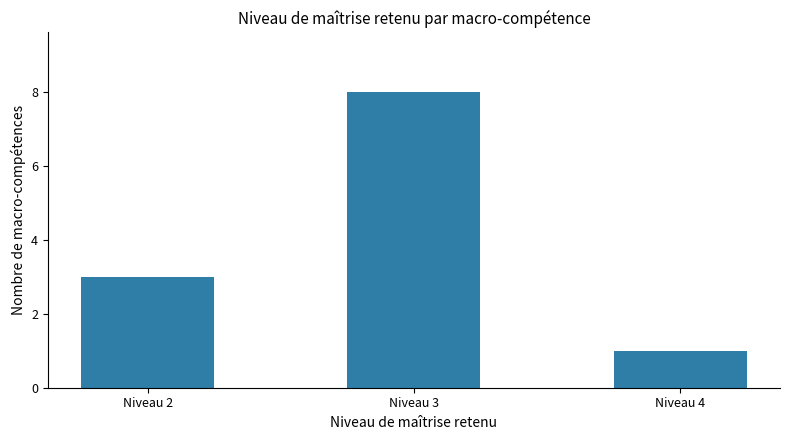

What is the value of the 3rd bar from the left?

1